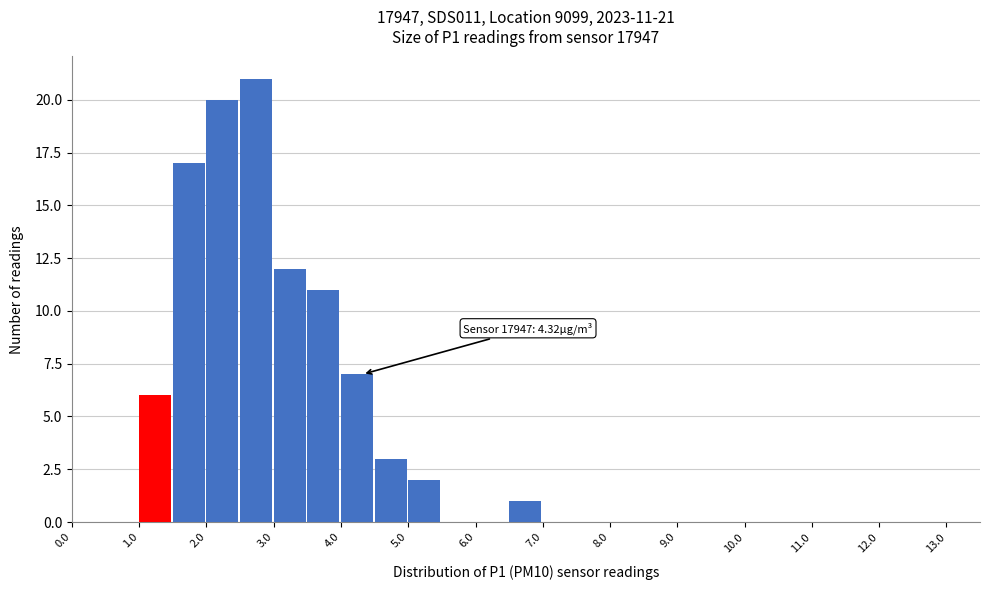

Over which range of the x-axis is the bar tallest?

2.5 to 3.0